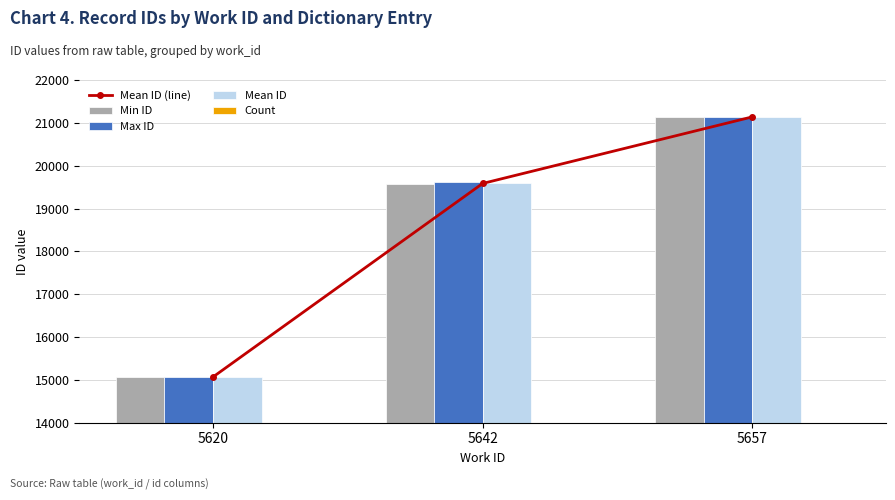

What is the difference between the highest and lowest values at 5620?

15067